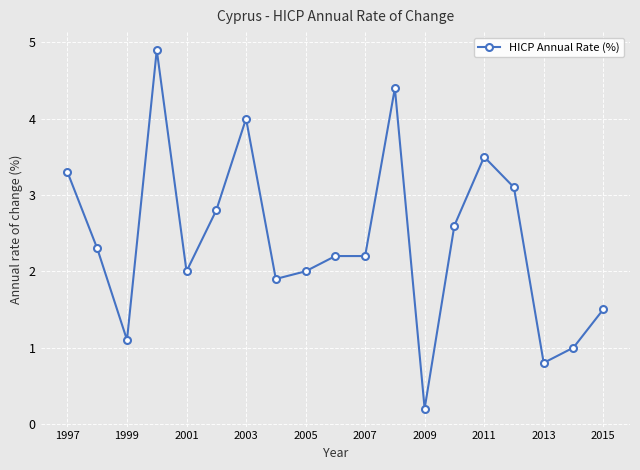

What is the value of the 7th point from the left?

4.0